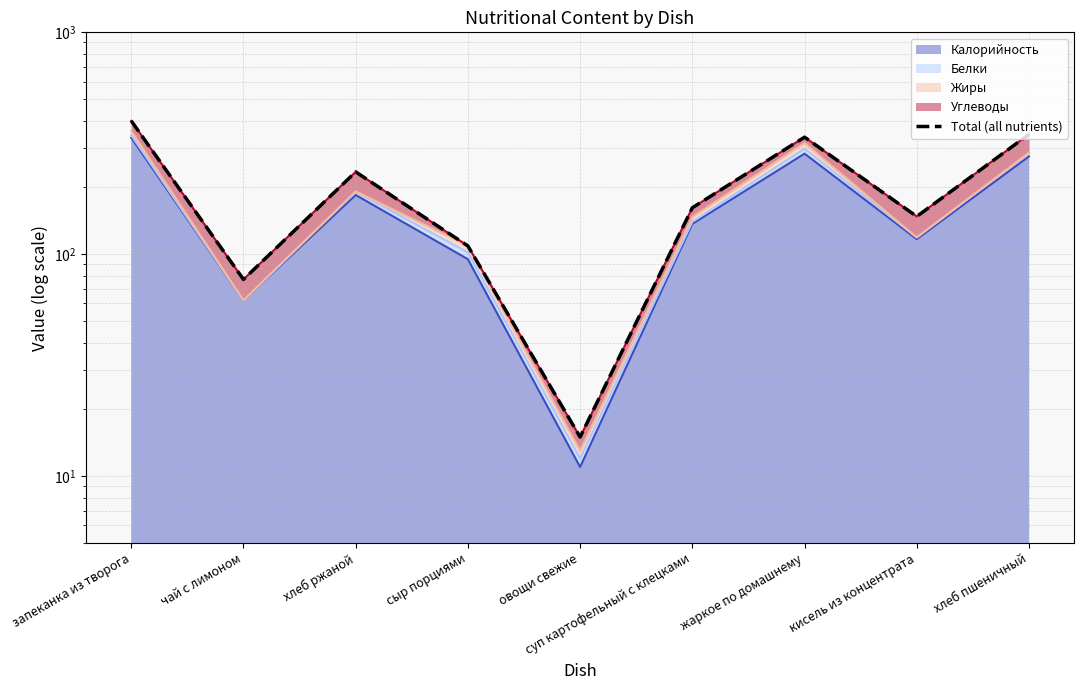

Is it true that the value at хлеб пшеничный is 620?

False